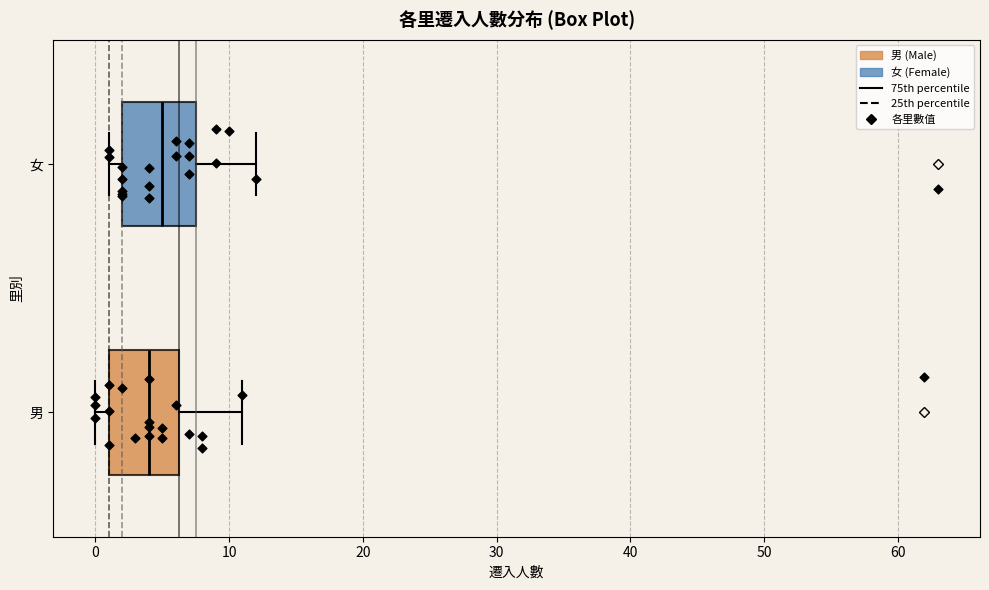

Which box has the furthest to the right median line?

女